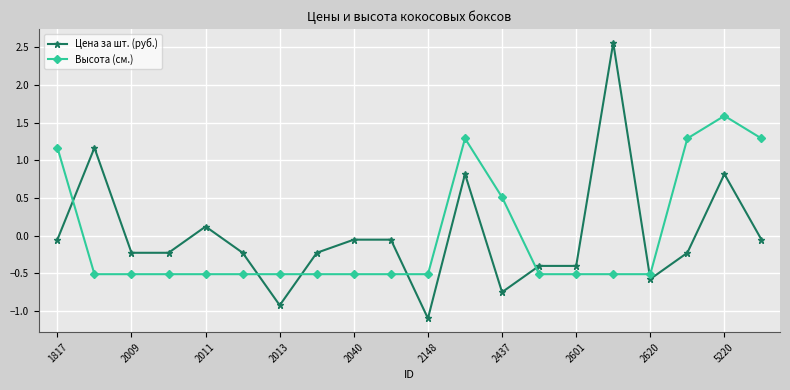

What is the minimum value for Высота (см.)?

-0.5